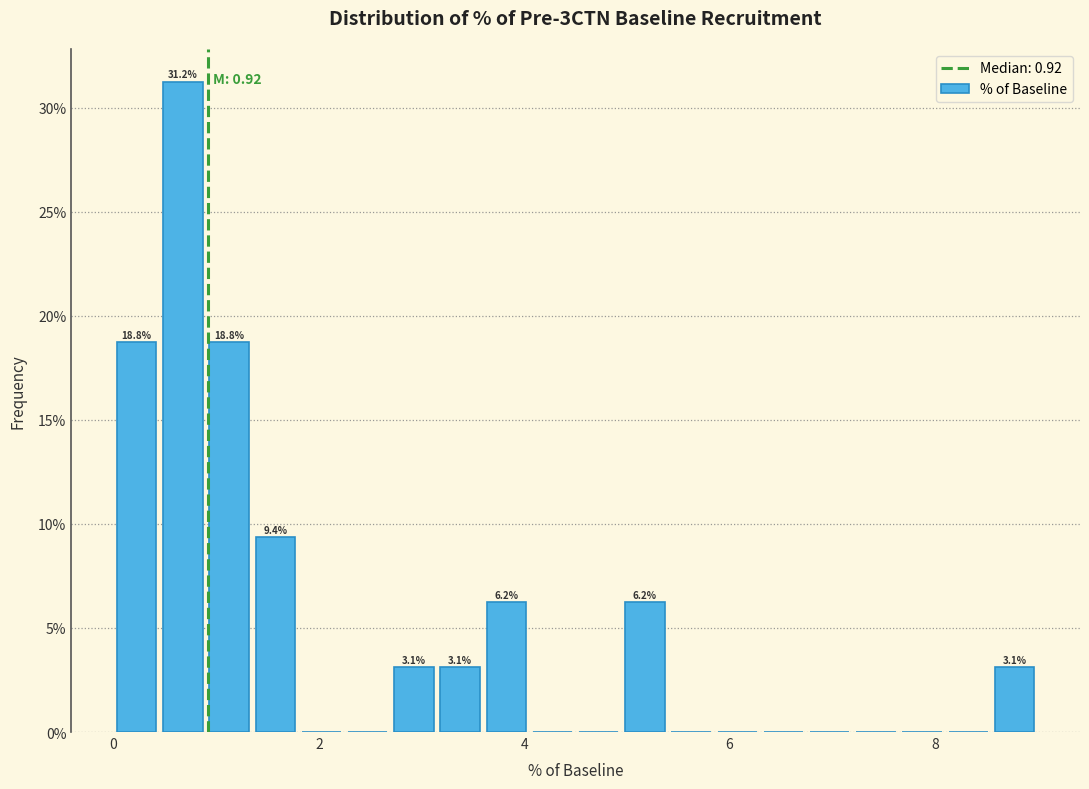

Around what value on the x-axis is the tallest bar? Give the approximate position of its centre, as read against the axis.

0.6